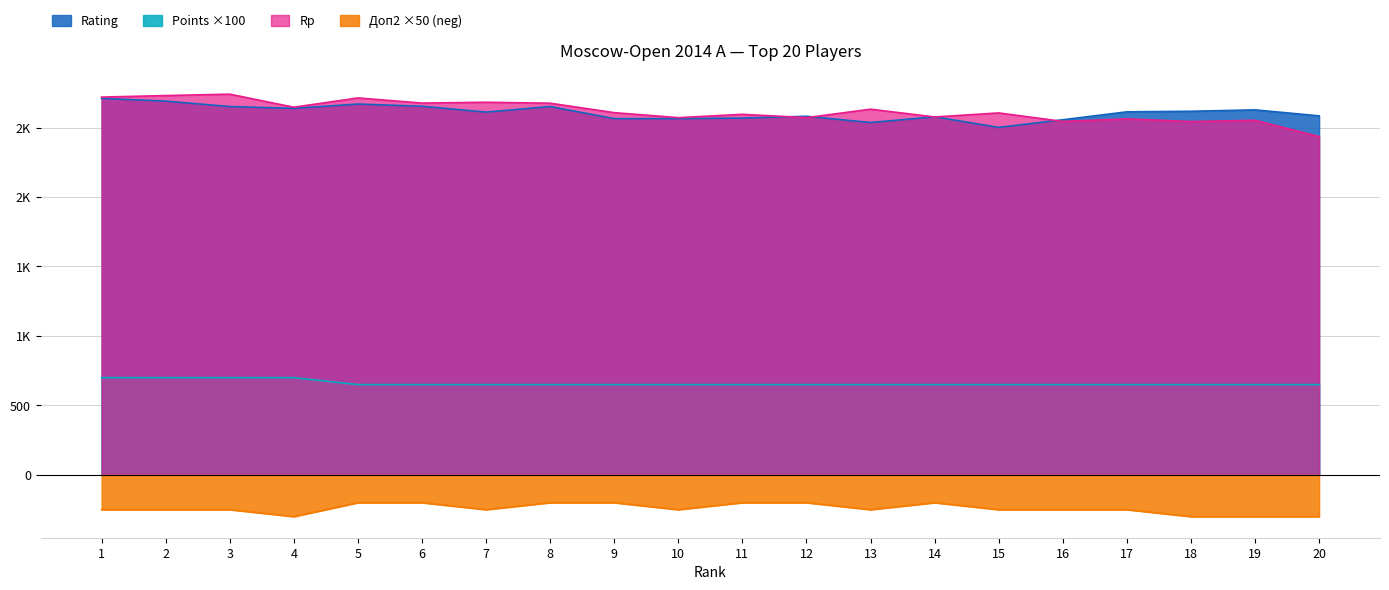

Is the value of Rp at 9 greater than the value of Доп2 at 5?

Yes